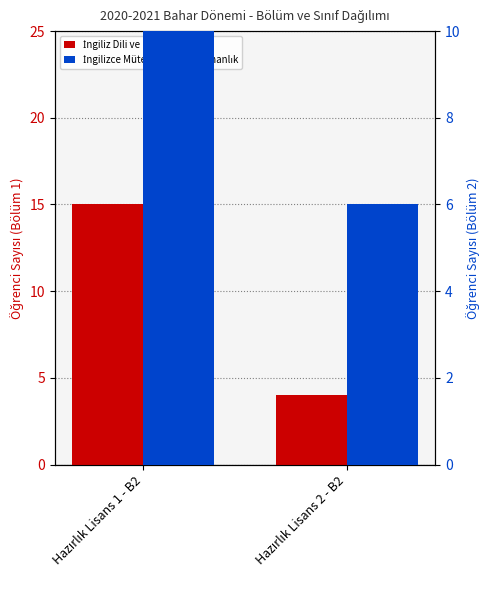

The İngilizce Mütercim ve Tercümanlık series shows 9 at Hazırlık Lisans 2 - B2. True or false?

False